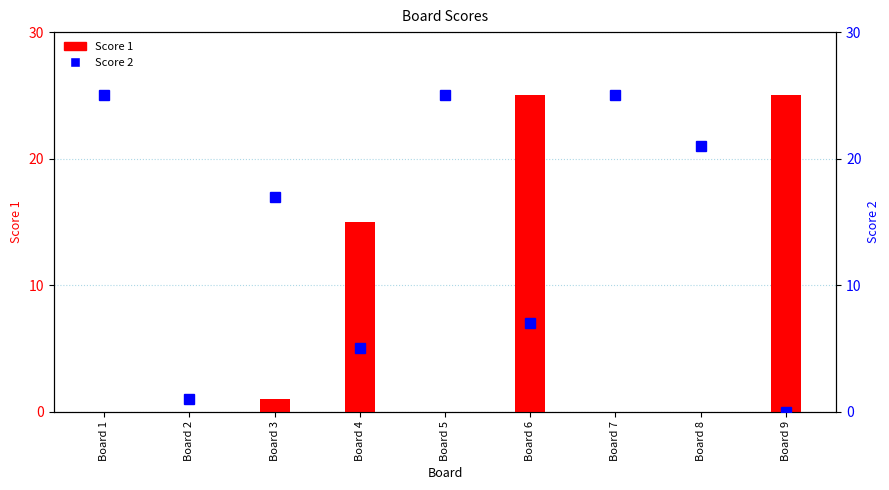

At Board 7, list the series in order from largest to smallest.

Score 2, Score 1